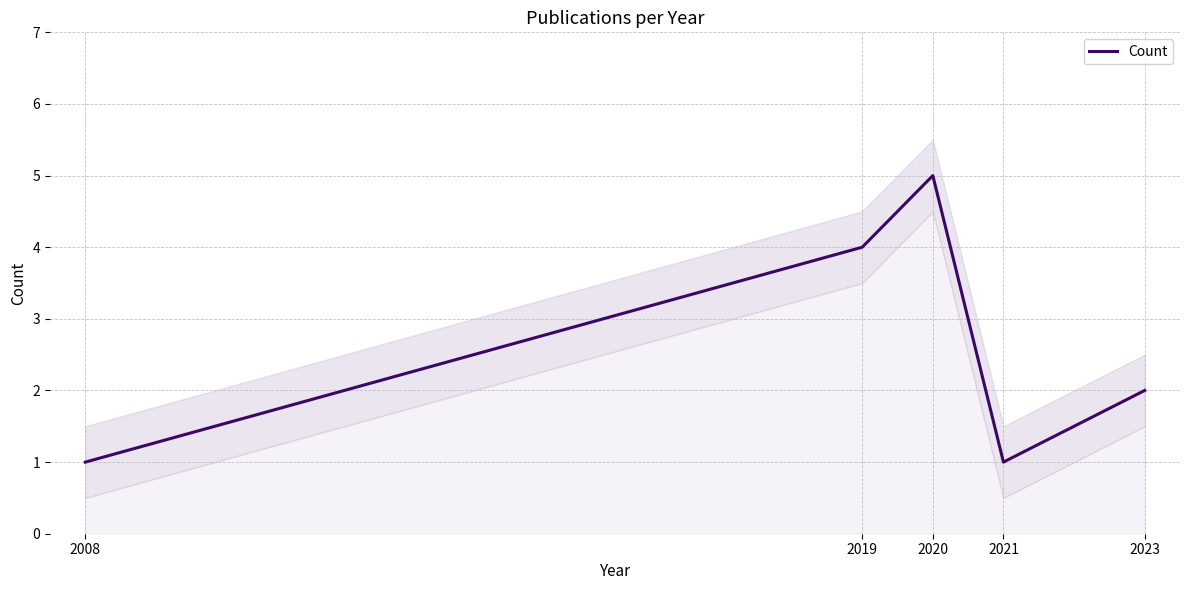

What is the value of the 3rd point from the left?

5